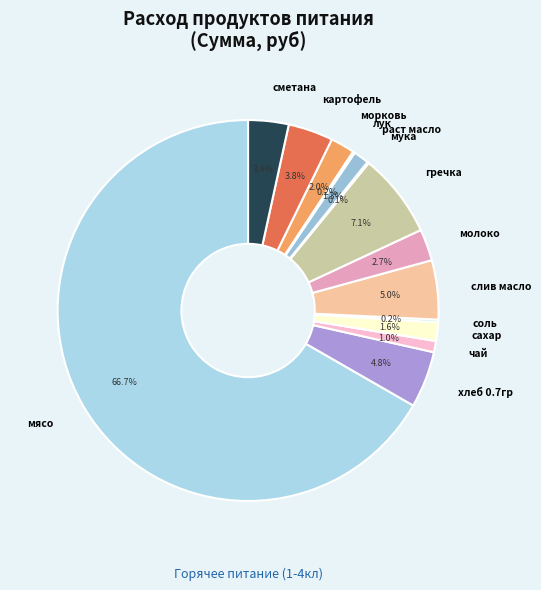

Combined, do сметана and раст масло account for over 50%?

No